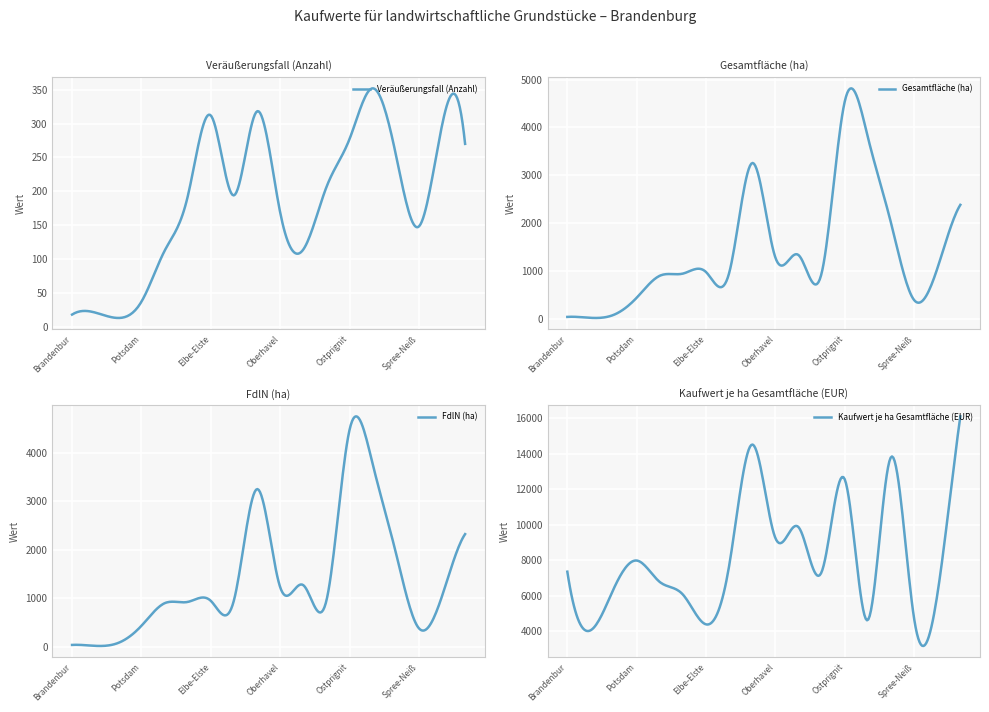

What is the minimum value for Veräußerungsfall (Anzahl)?

13.0